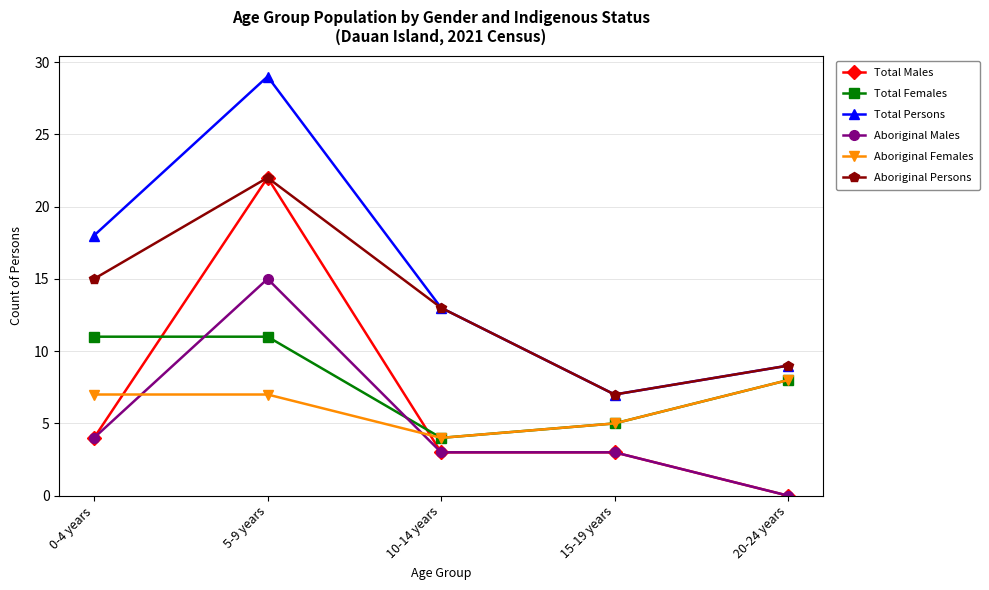

What is the label of the 3rd point from the right?

10-14 years